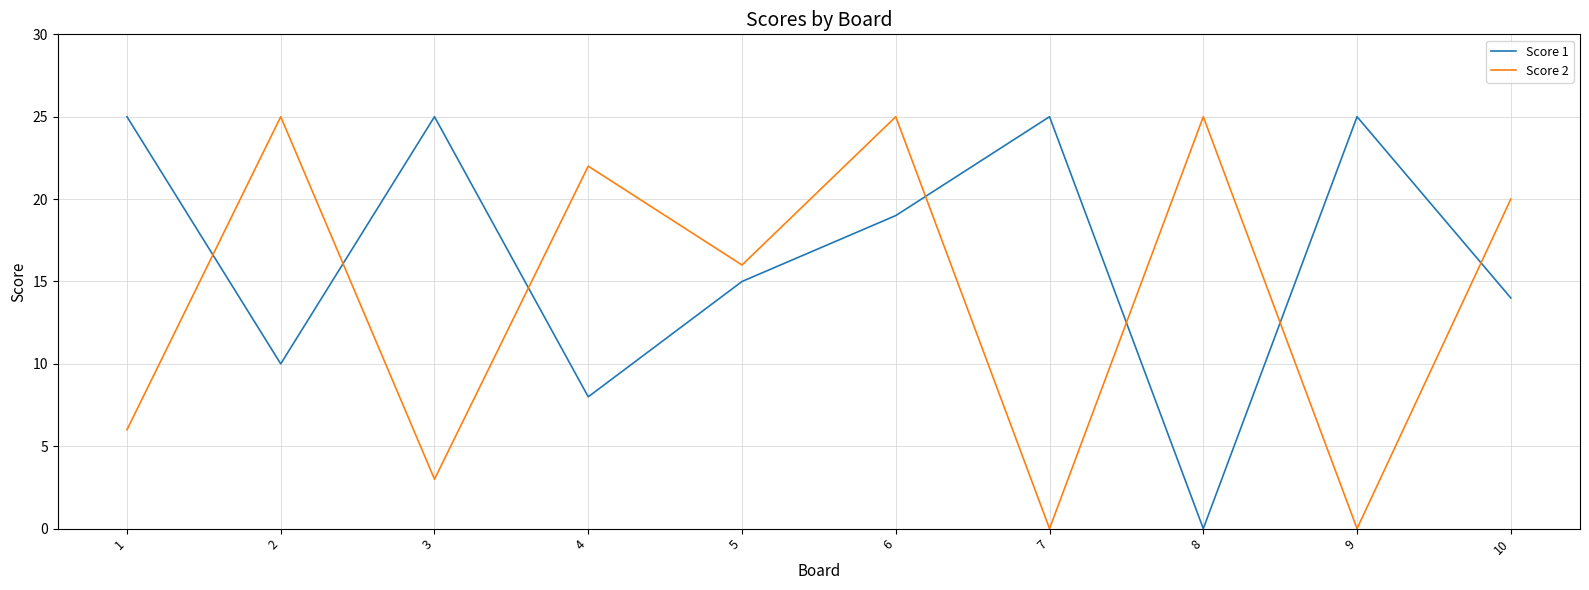

Where do Score 1 and Score 2 first cross each other?

1 and 2